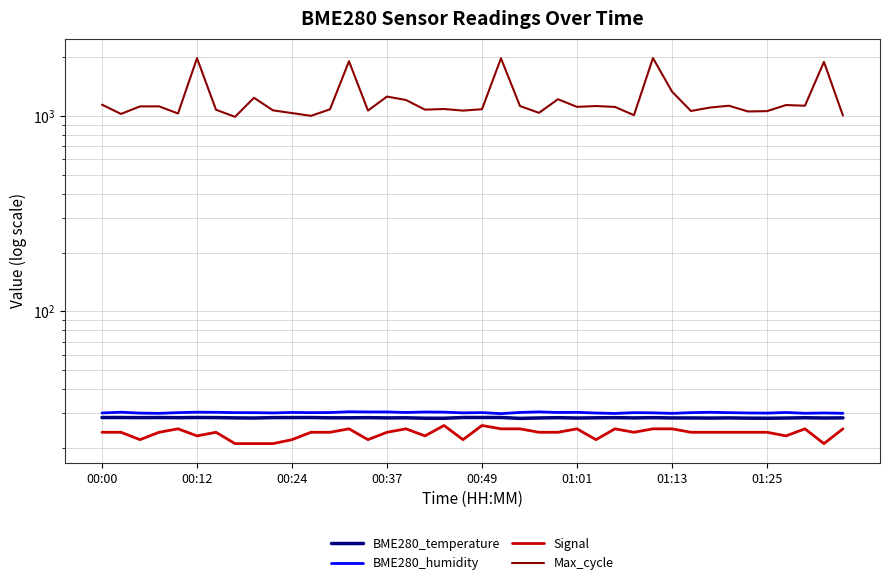

True or false: Signal and BME280_temperature intersect in this chart.

False